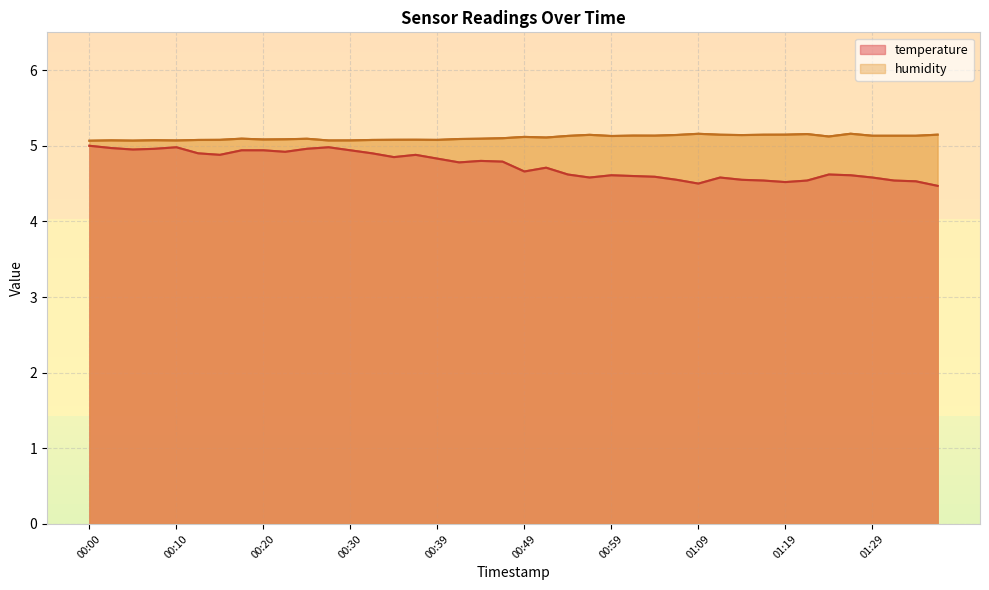

True or false: humidity and temperature intersect in this chart.

False